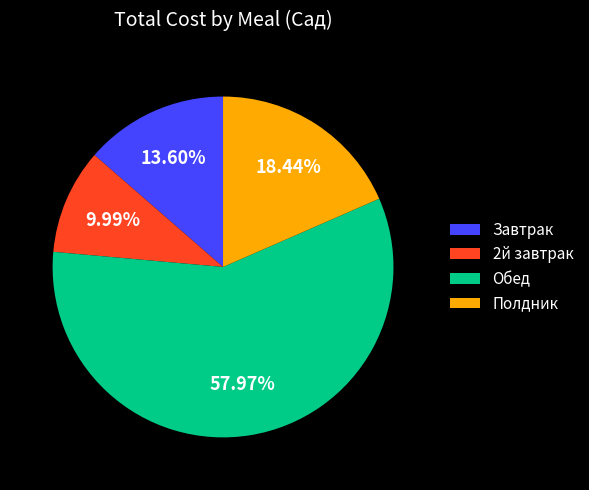

Count the number of slices in the pie.

4